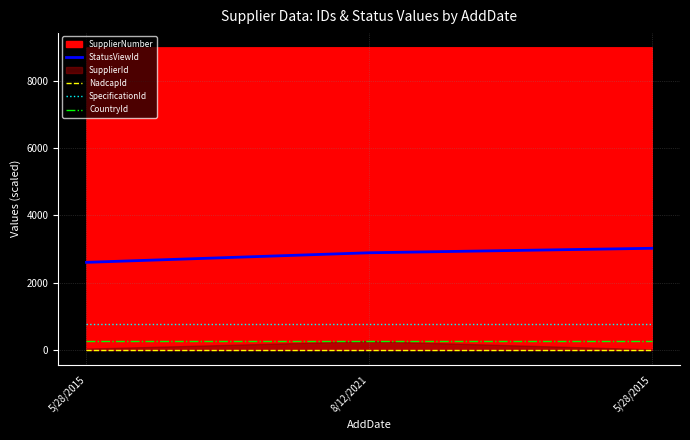

True or false: CountryId has a value of 357.1 at 5/28/2015.

False